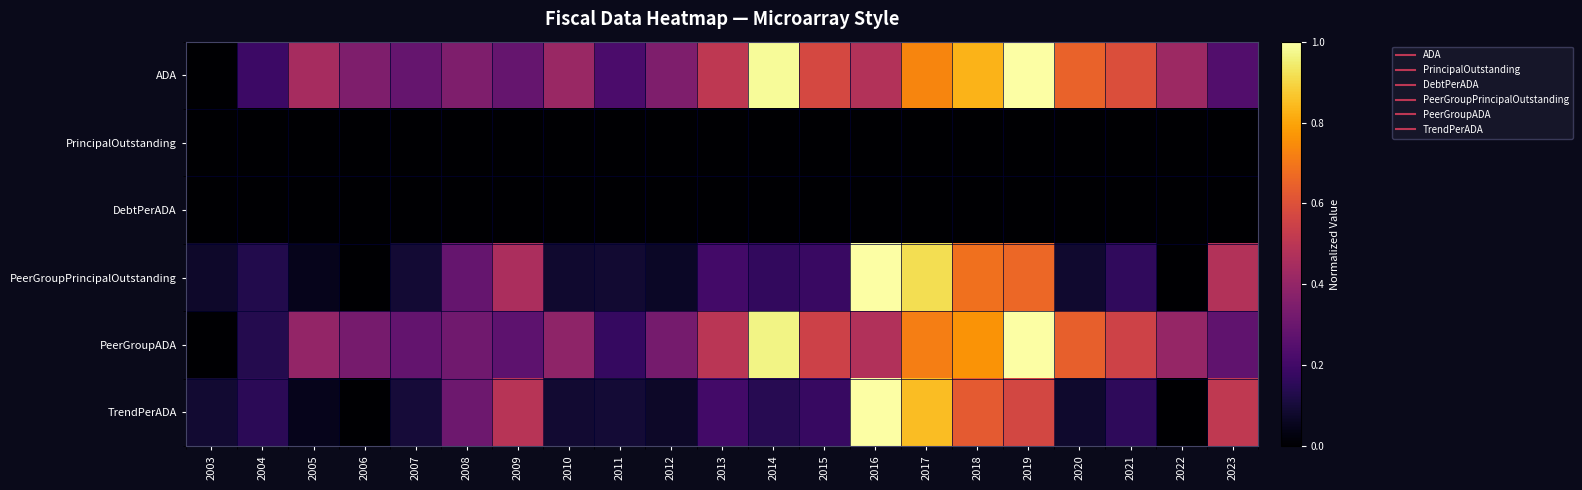

What is the total value across all series at 2019?

3.2